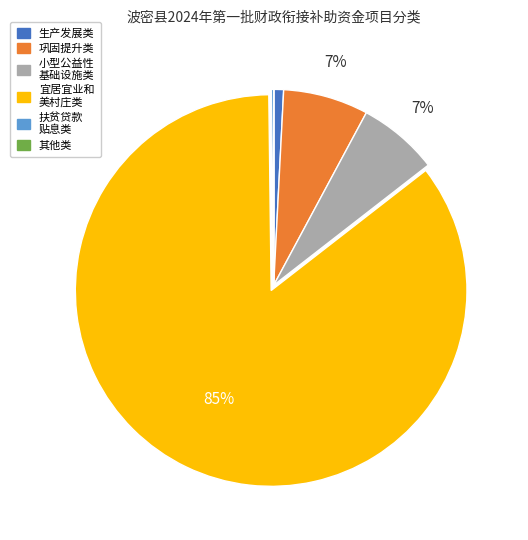

Is there any slice that represents more than half of the pie?

Yes